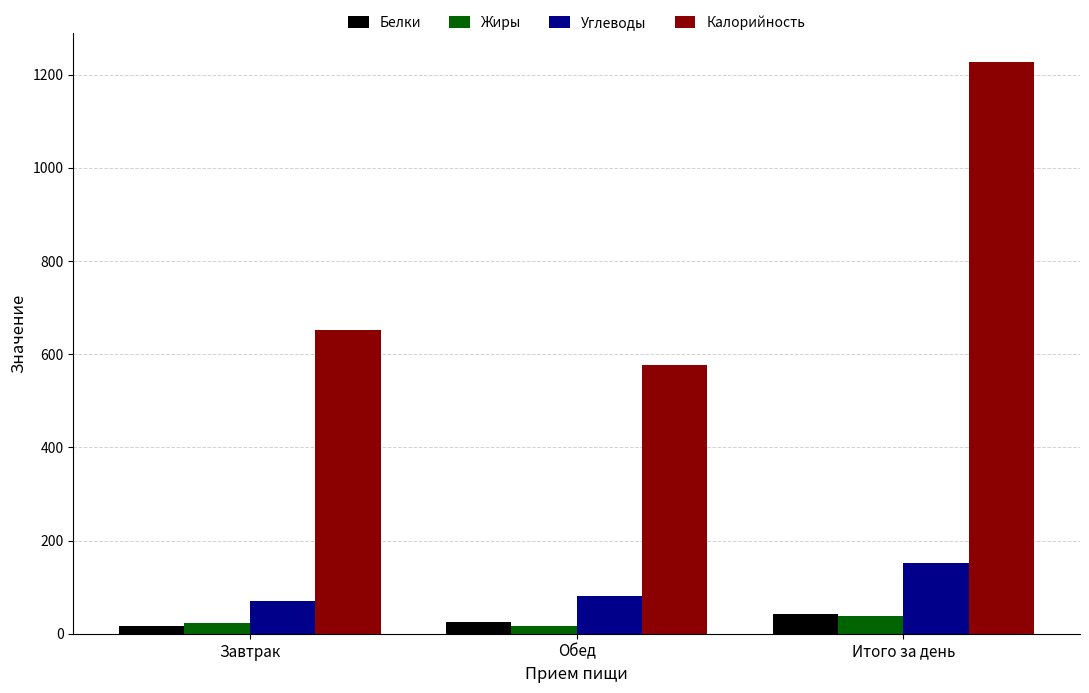

What position from the right is Обед?

2